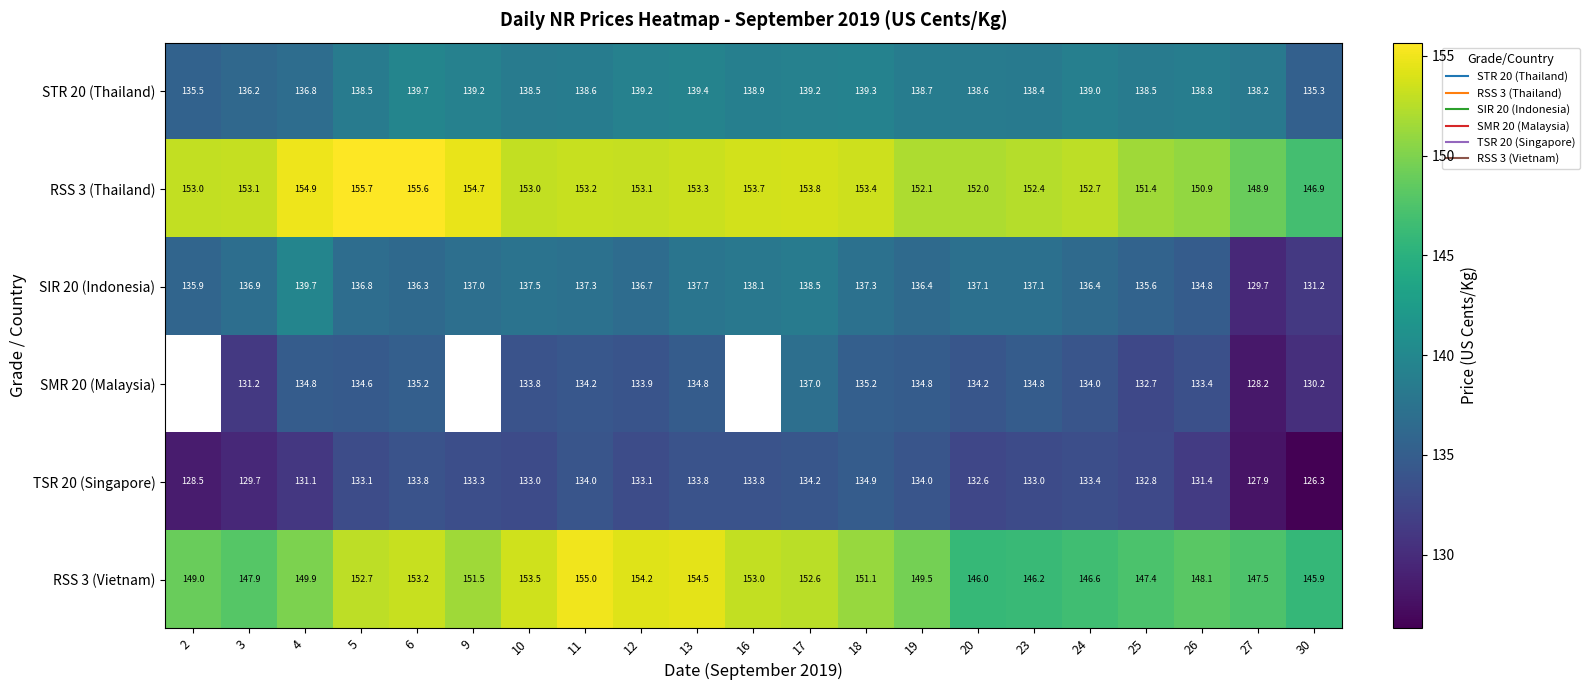

What is the approximate value of RSS 3 (Vietnam) at 19?

149.5